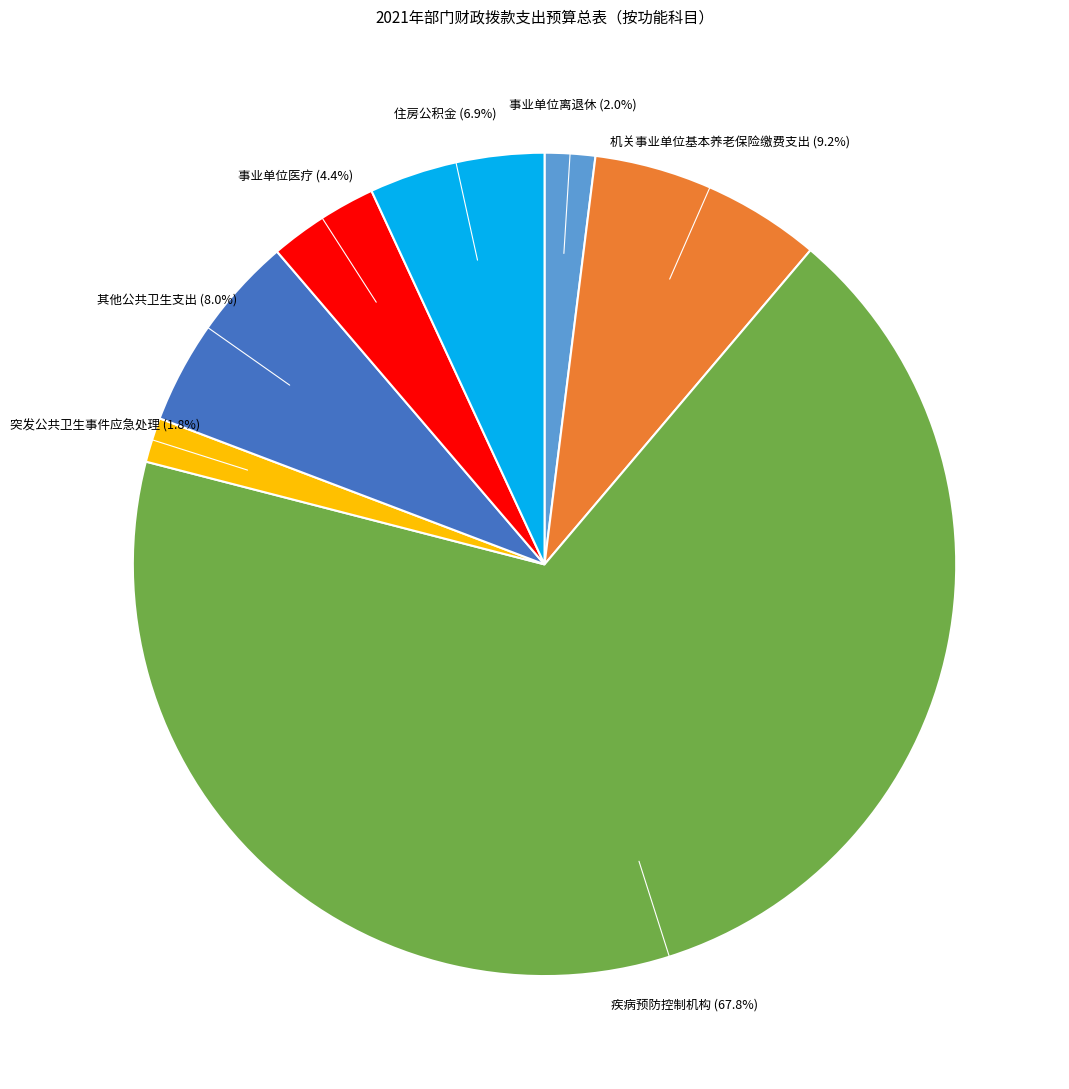

Is there a majority slice in this chart?

Yes